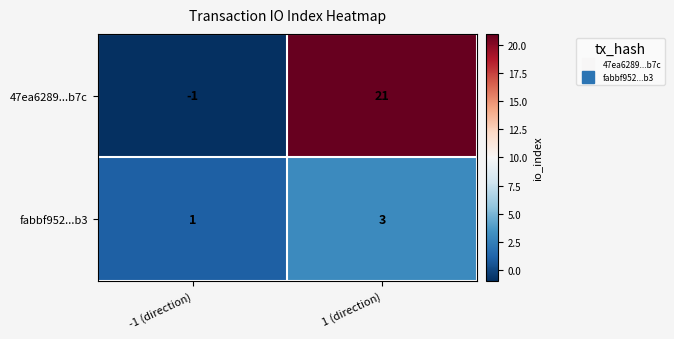

How many data points in 47ea6289...b7c are less than 21?

1